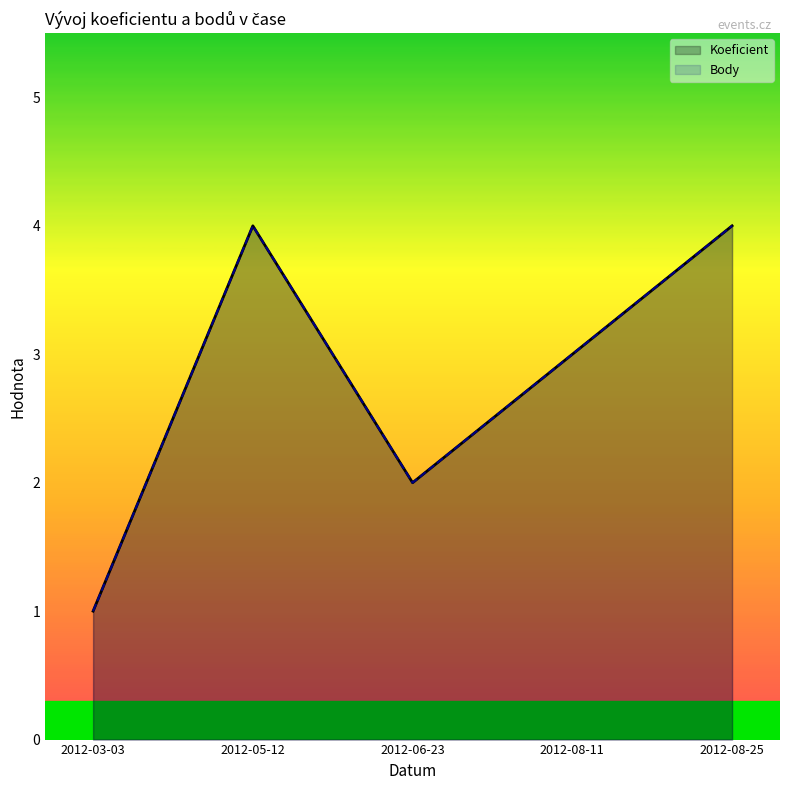

What is the difference between the maximum and minimum values in the Body series?

3